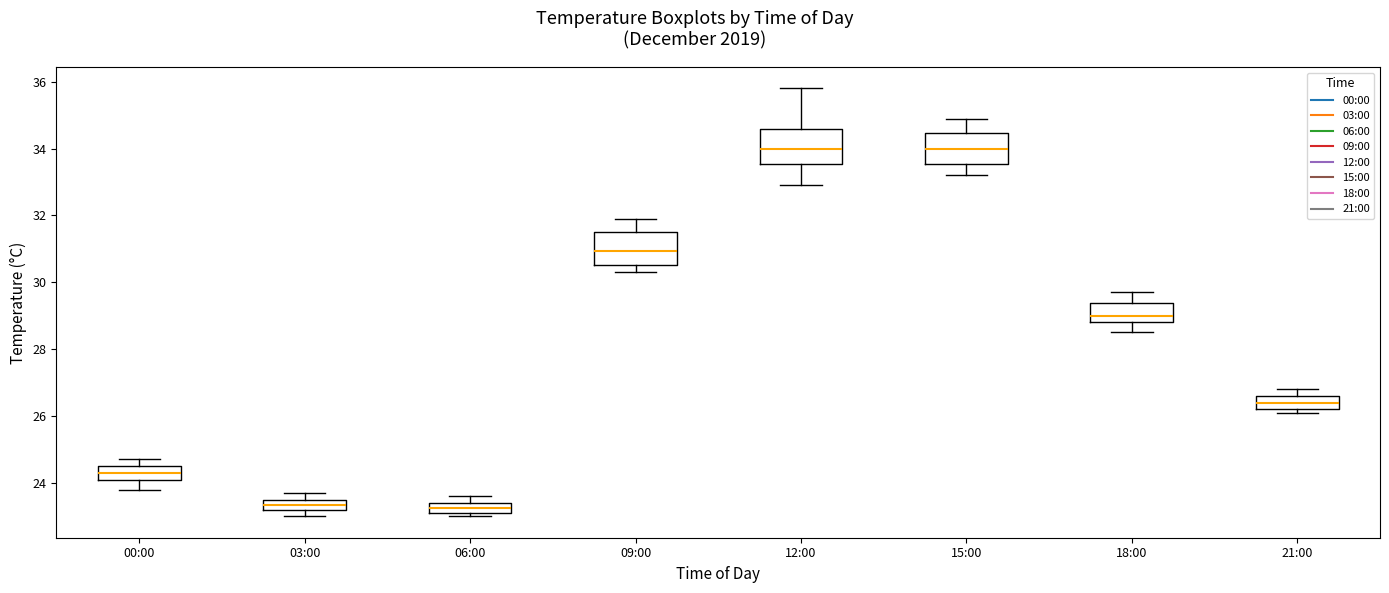

Where does the upper whisker of the box for 06:00 end on the y-axis? The values are not printed on the chart, so give them approximately, as read against the axis.

23.6